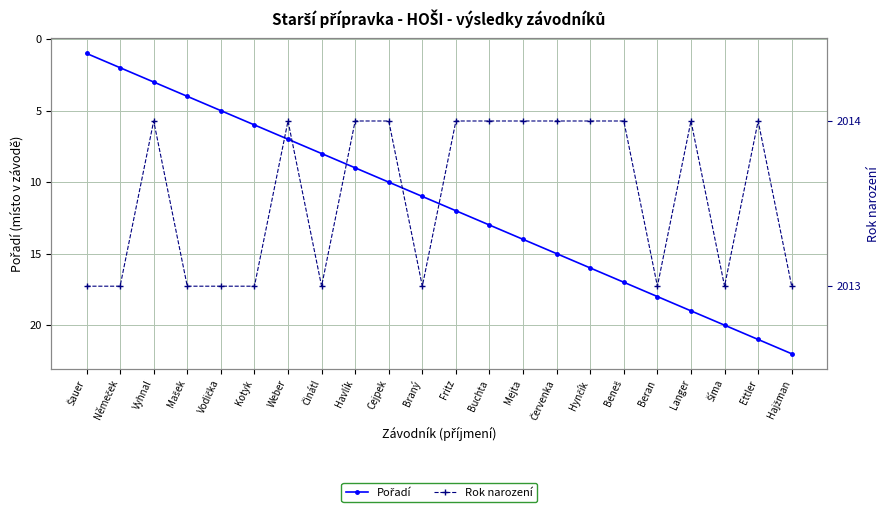

The value of Pořadí at Cejpek is 14. True or false?

False